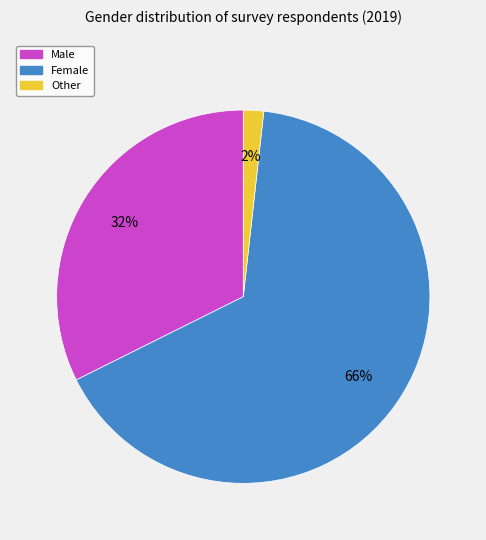

To the nearest percent, what is the difference between the Other and Female slice percentages?

64%